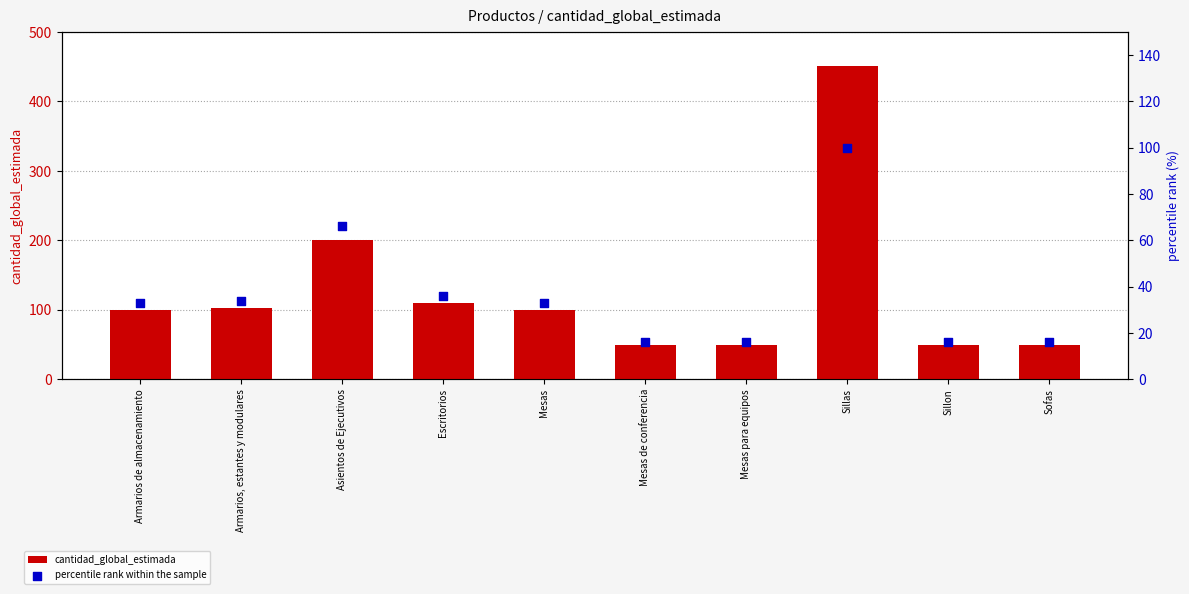

What is the total value across all series at Escritorios?

146